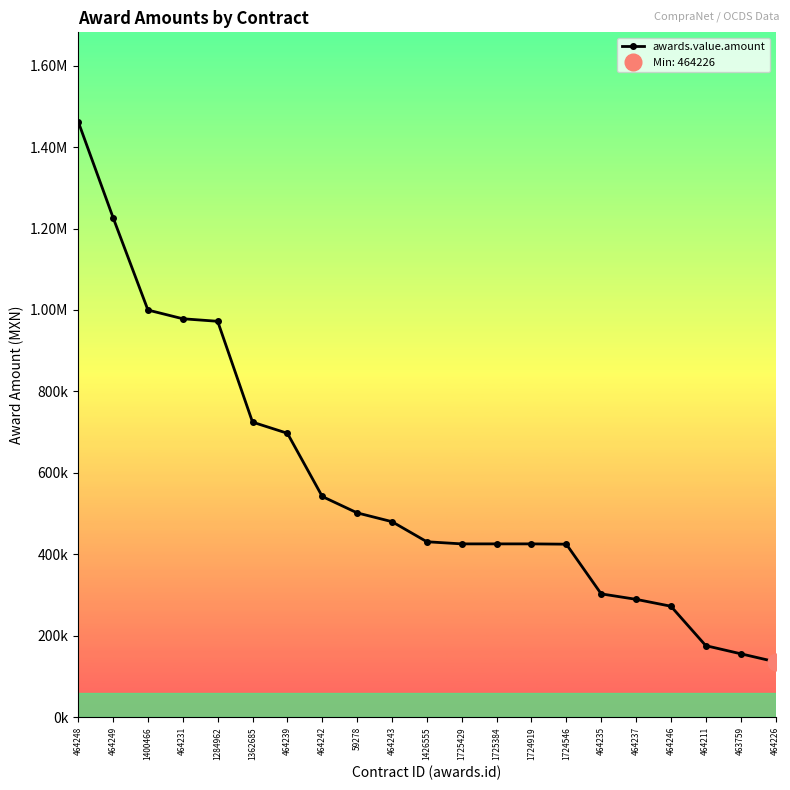

Is it true that the value at 1724546 is 209784.2?

False